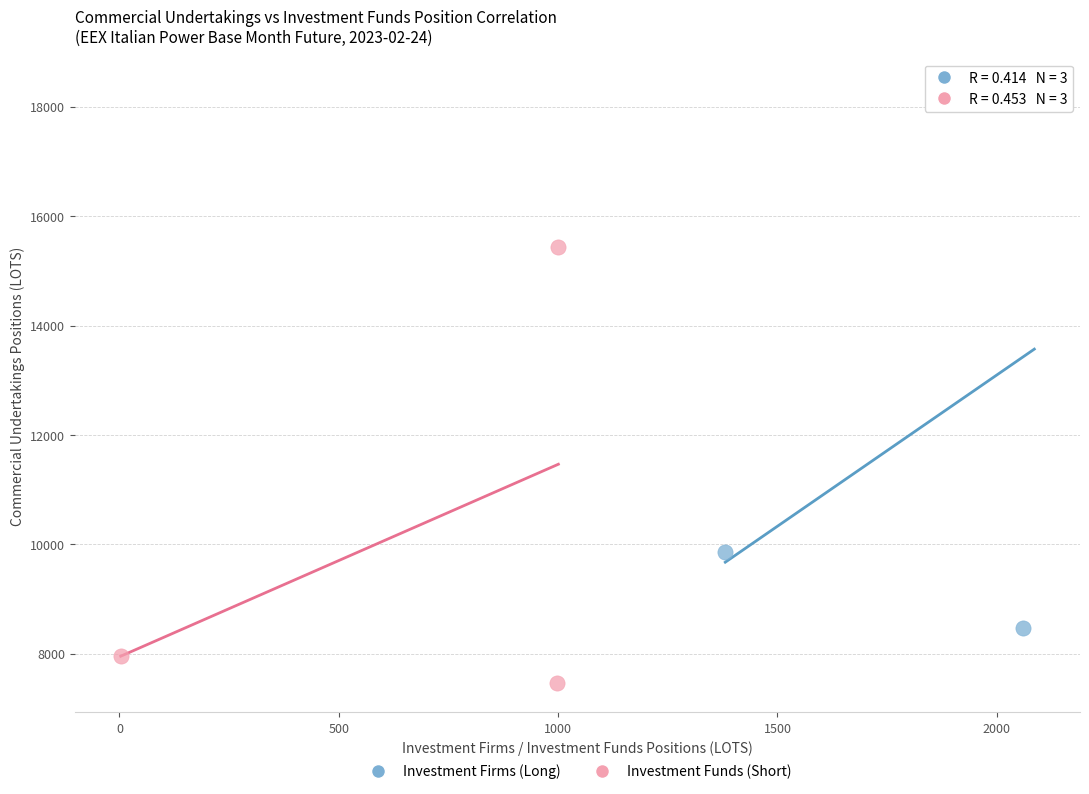

Which series contains the lowest Y value?

Investment Funds (Short)